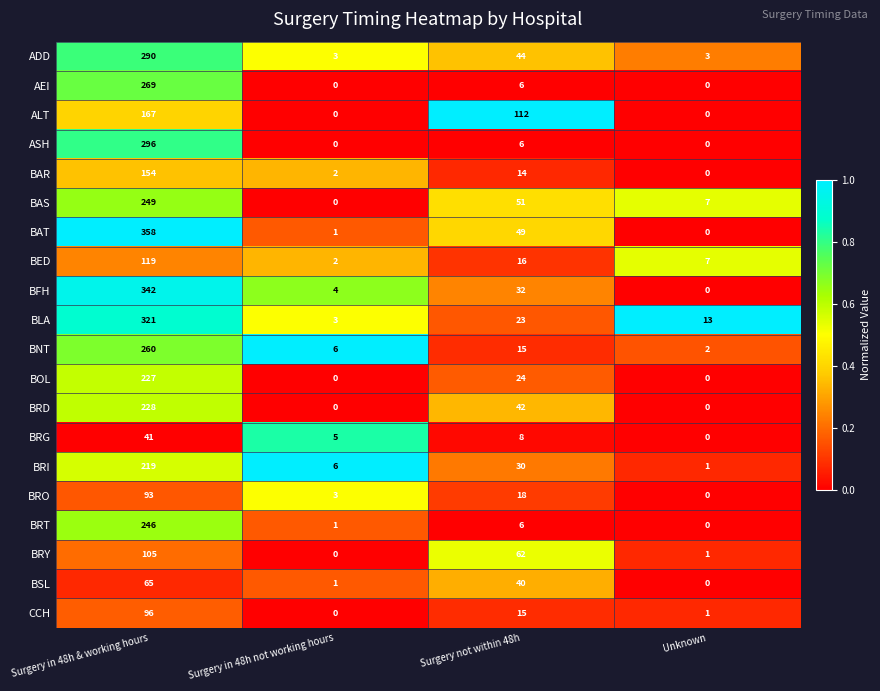

Which category has the highest value across all series?

Surgery in 48h & working hours